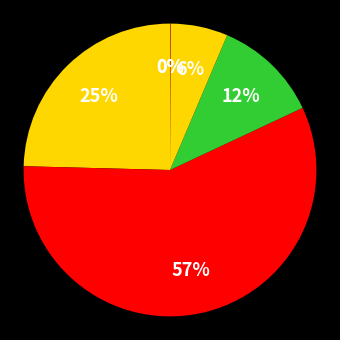

Count the number of slices in the pie.

6